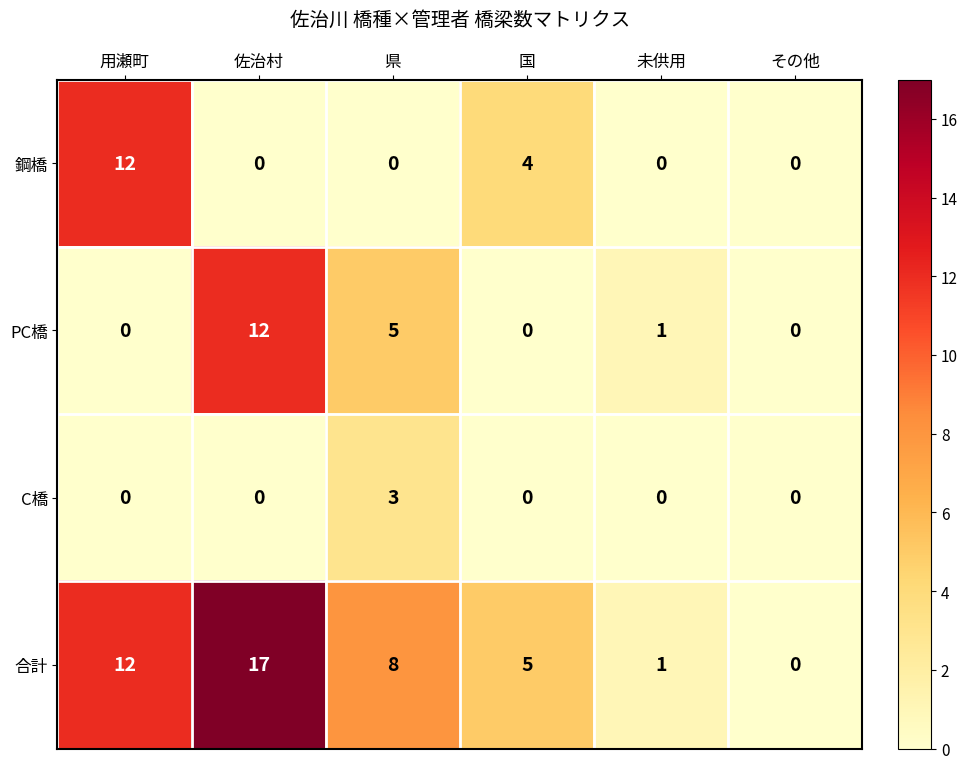

At which label does 合計 first exceed 8?

用瀬町